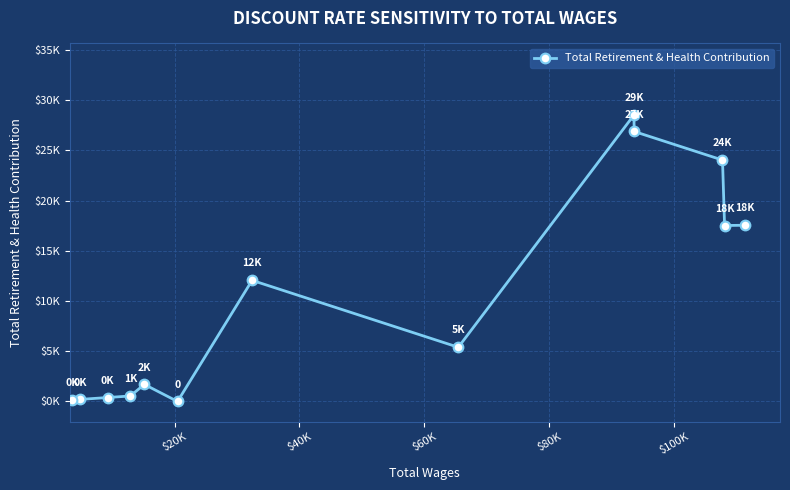

True or false: there are more than 2 points higher than both neighbors.

True